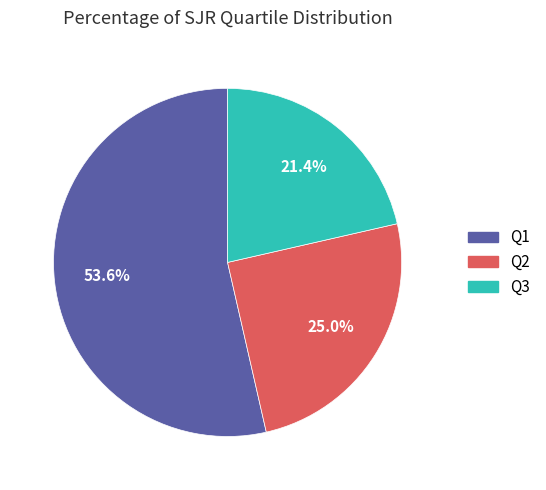

Does Q1 account for over 50% of the chart?

Yes